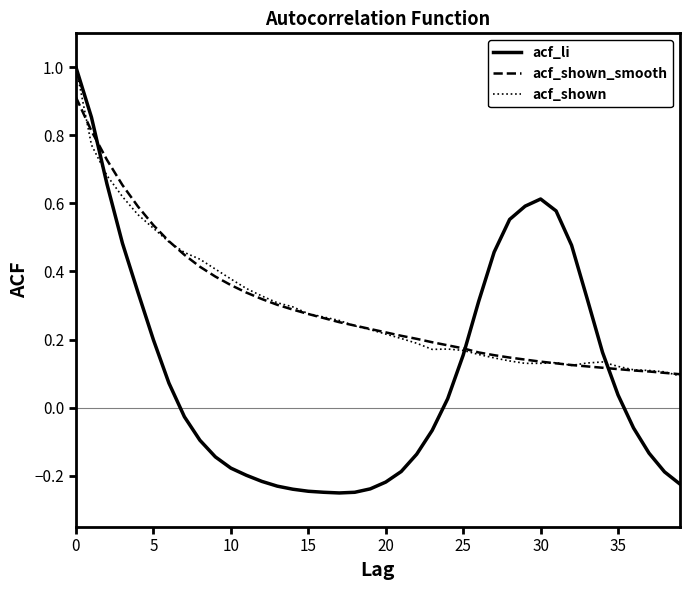

What is the difference between the maximum and minimum values in the acf_li series?

1.3